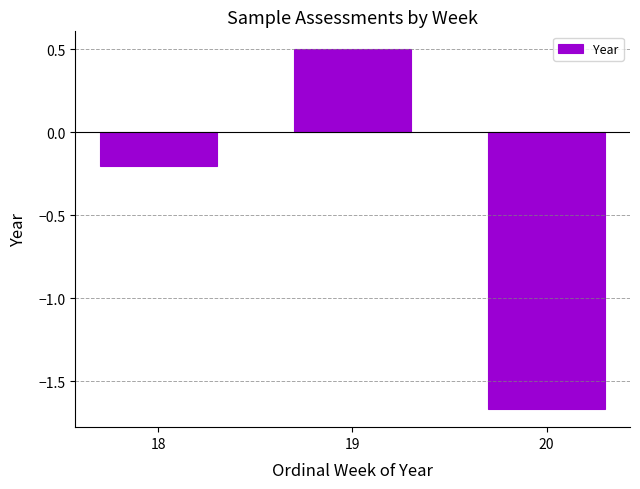

Where does the data first go above 0?

19